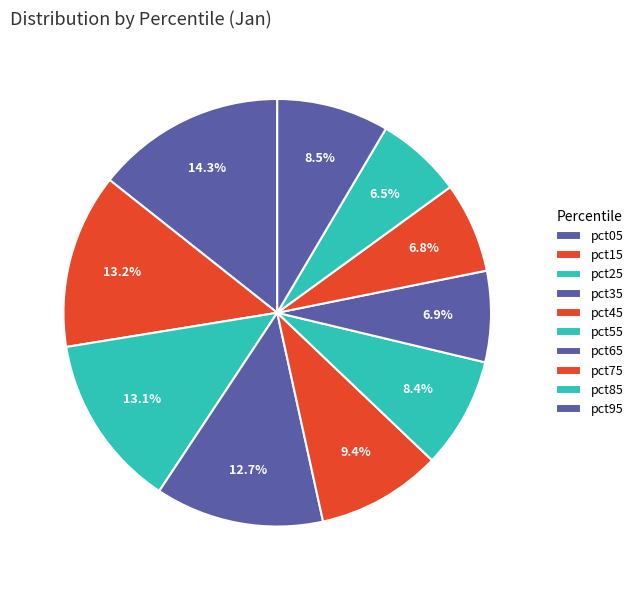

True or false: pct95 accounts for 16% of the total.

False